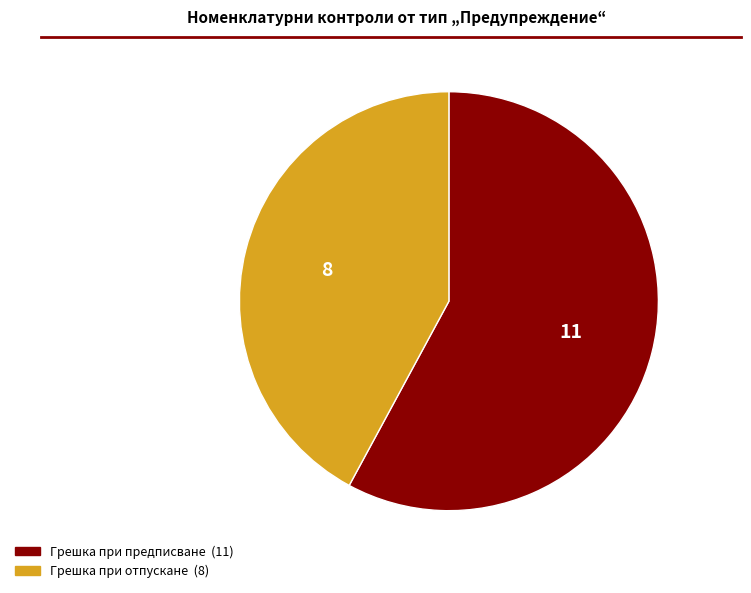

Do Грешка при отпускане and Грешка при предписване together represent more than half of the pie?

Yes